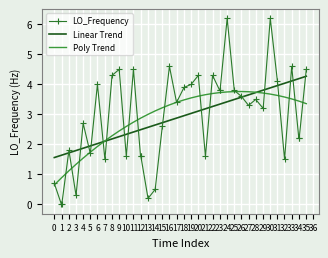

What is the sum of all Poly Trend values?

116.7